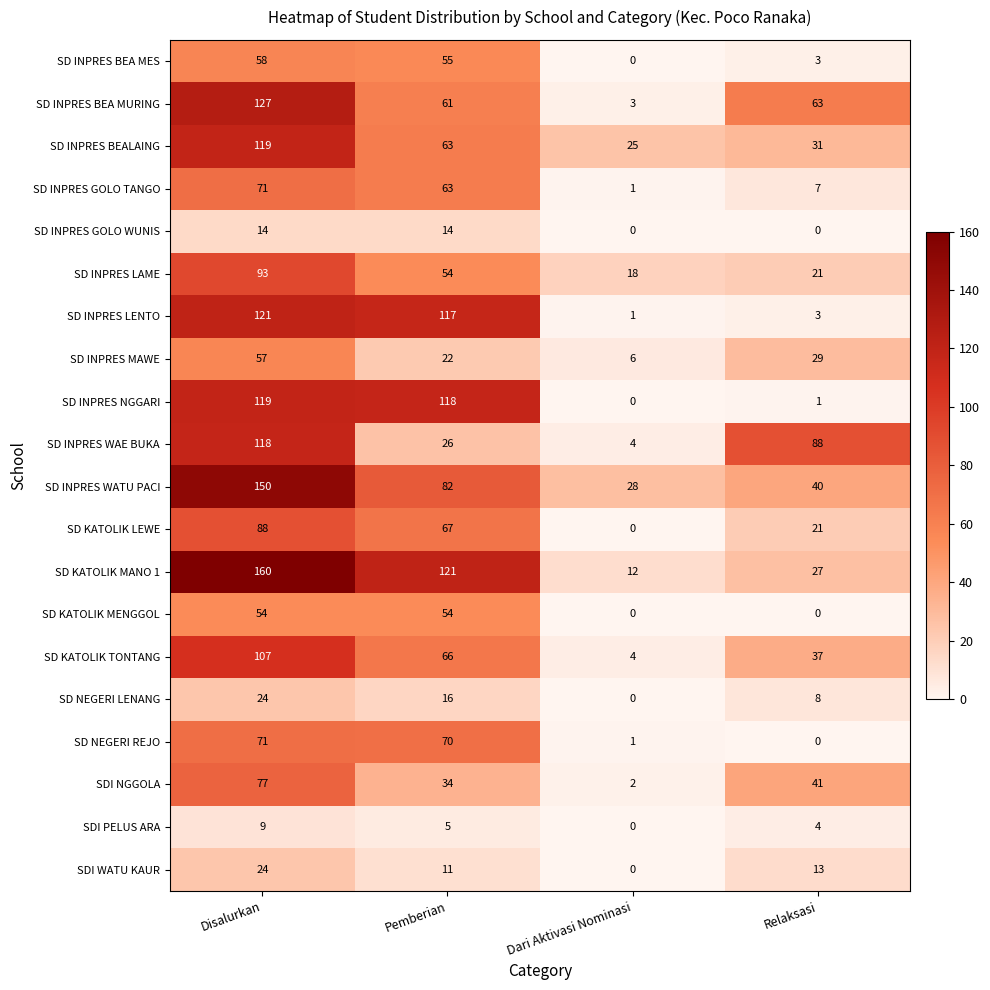

At which category is the sum across all series the highest?

Disalurkan